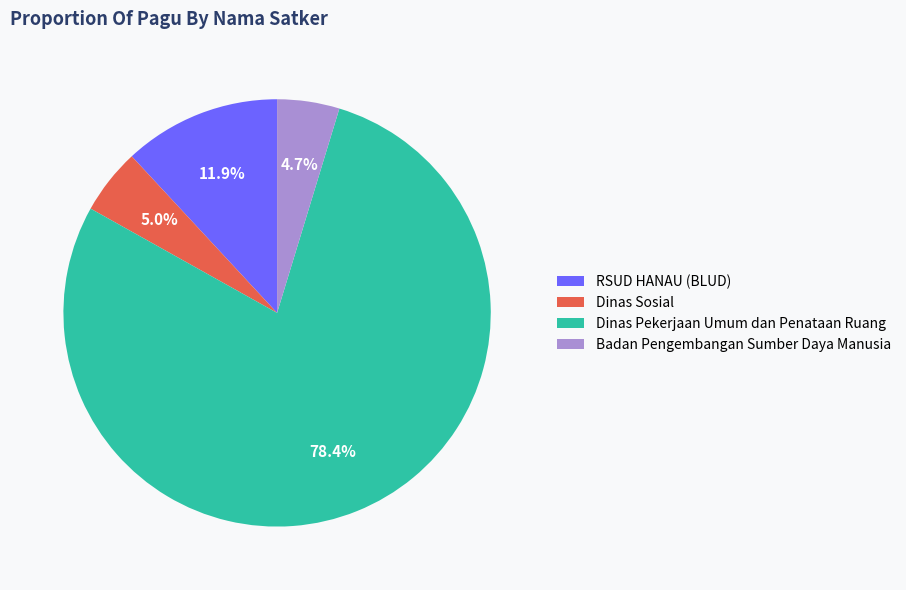

What is the largest slice in the pie chart?

Dinas Pekerjaan Umum dan Penataan Ruang